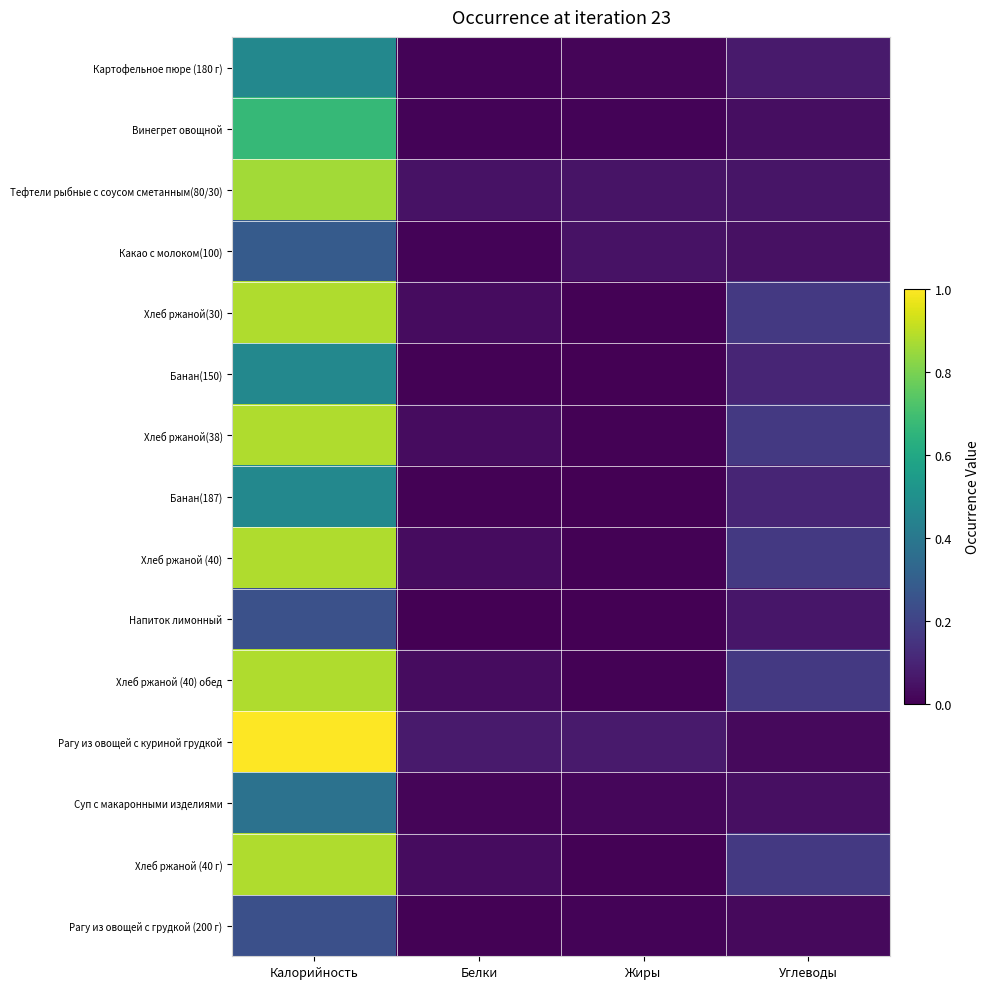

What is the spread (max minus min) of values at Белки?

0.1